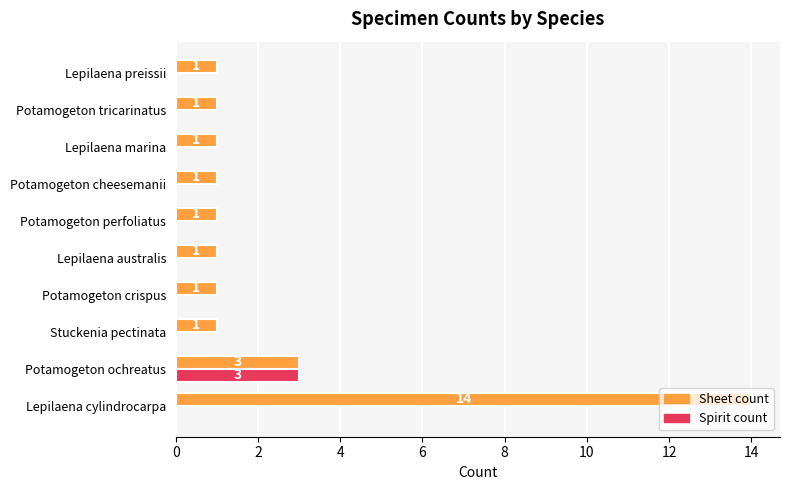

Is it true that Sheet count equals 0 at Lepilaena marina?

False